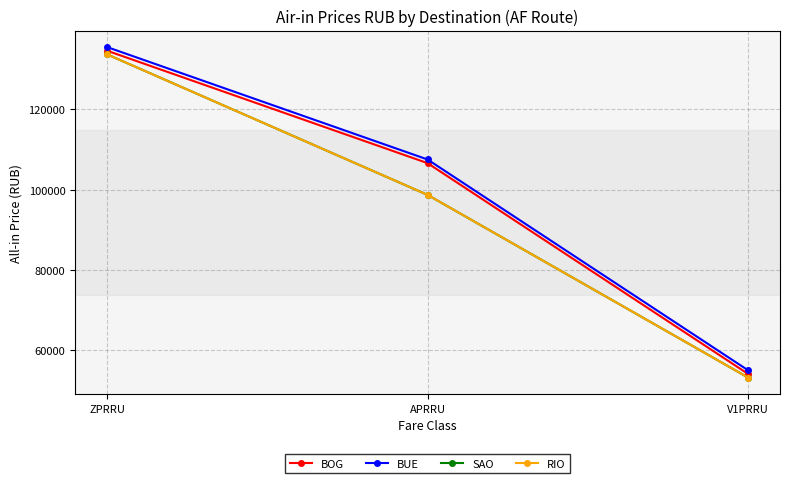

Does the chart have visible grid lines?

Yes